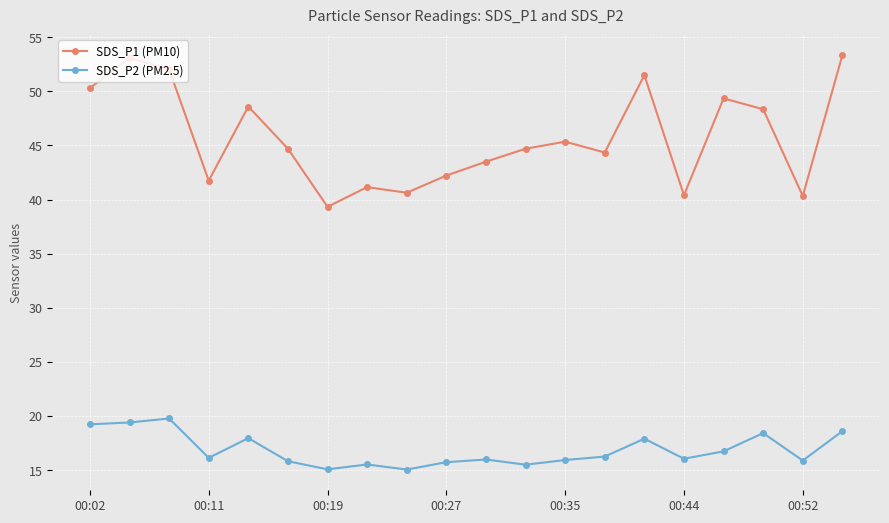

True or false: SDS_P1 (PM10) has more than 0 interior local peaks.

True